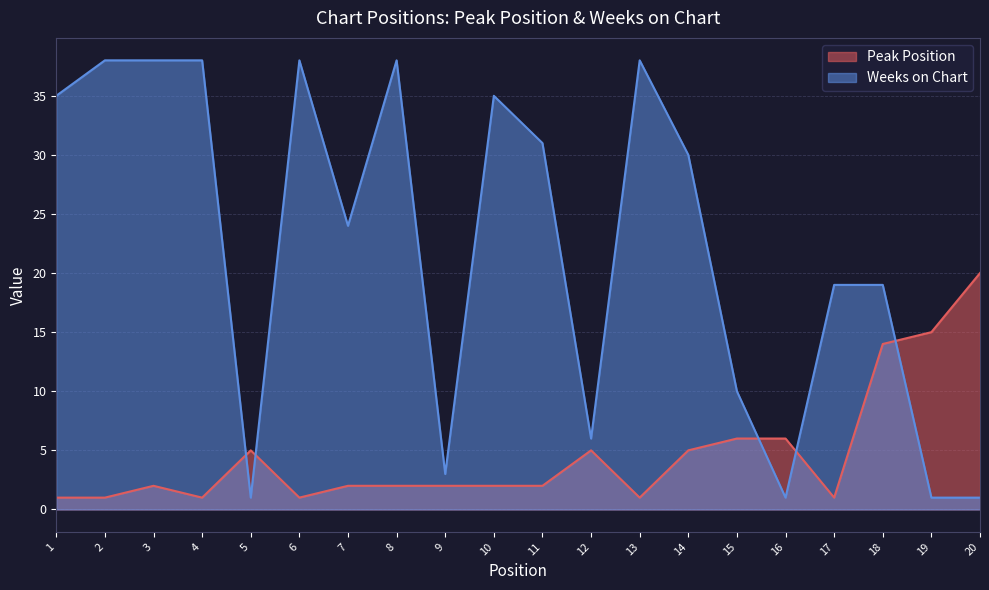

Read the Weeks on Chart value at 3, to the nearest 10.

40